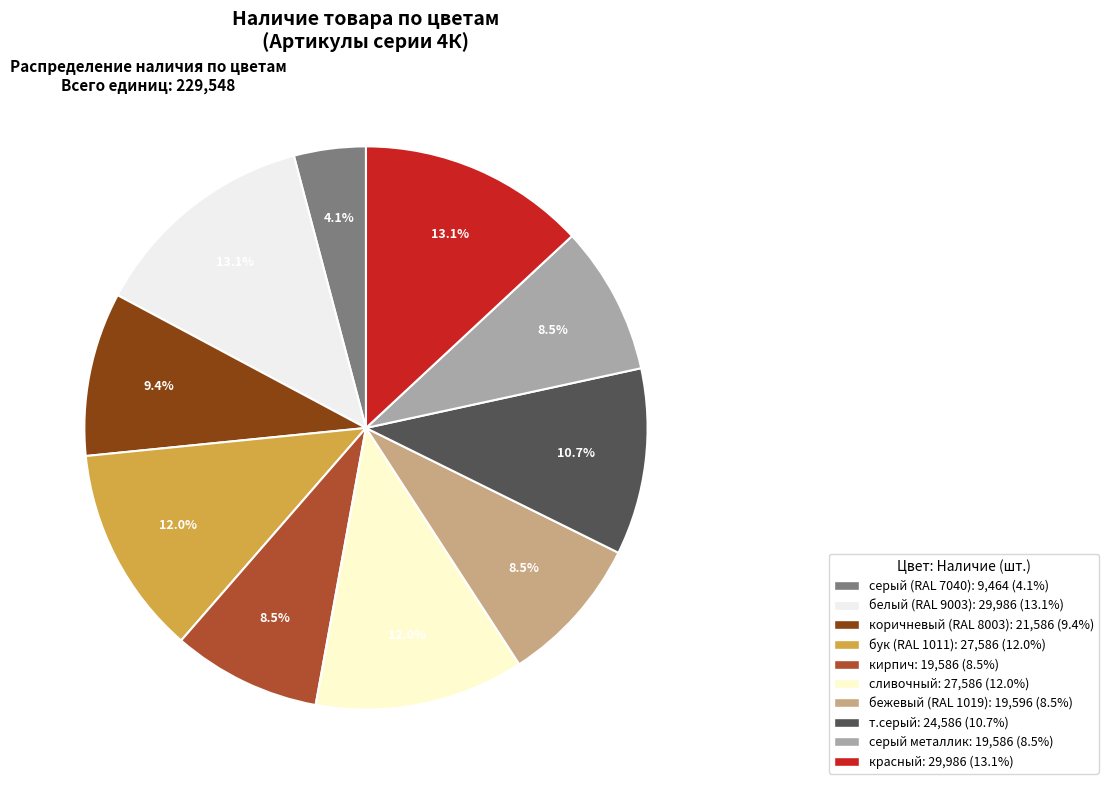

Does any single category account for the majority?

No